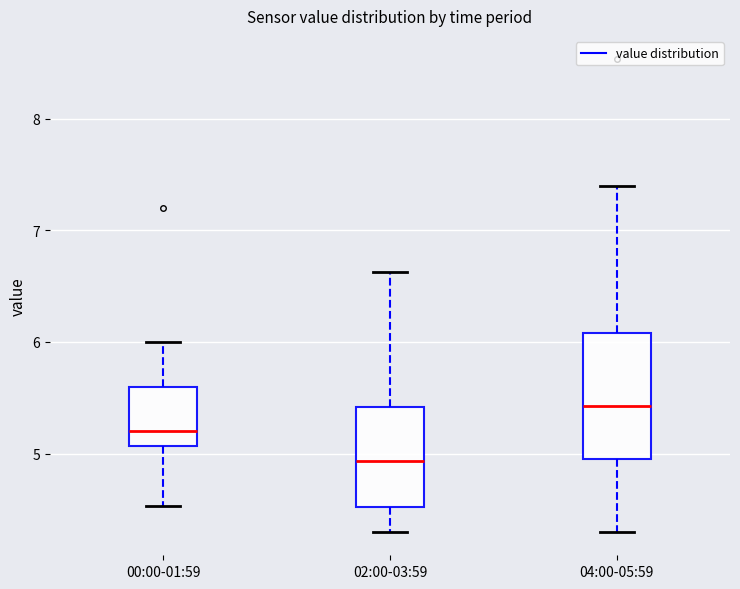

Where is the upper edge of the box for 04:00-05:59 on the y-axis? The values are not printed on the chart, so give them approximately, as read against the axis.

6.1